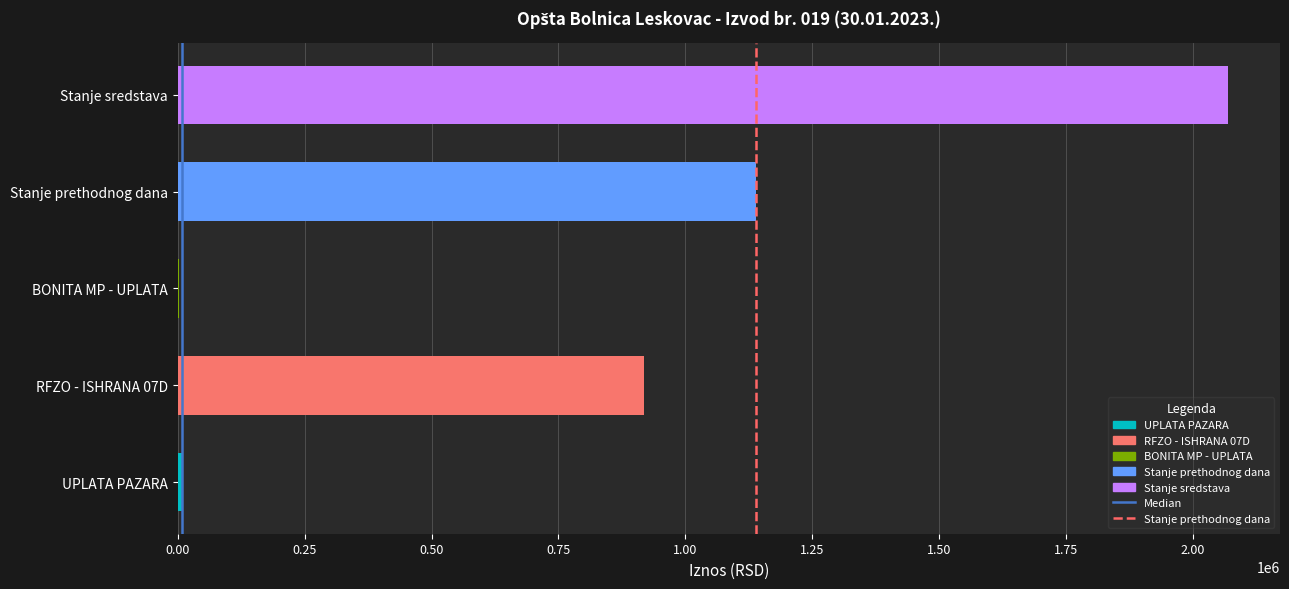

What is the greatest value displayed?

2068119.4